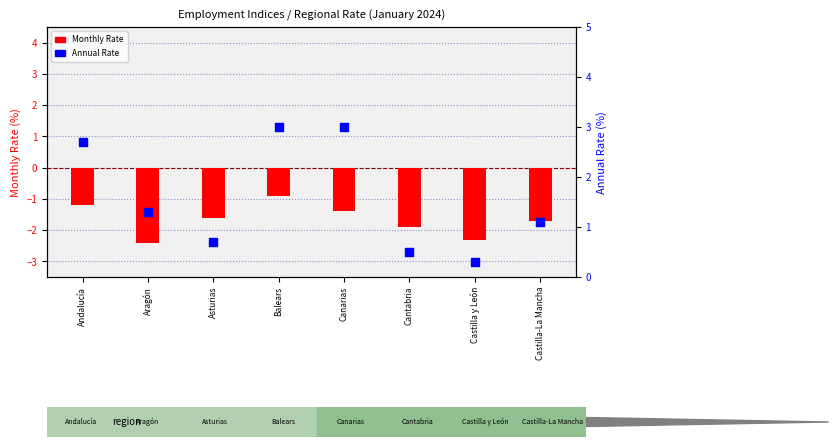

What are all the series names shown in the legend?

Monthly Rate, Annual Rate